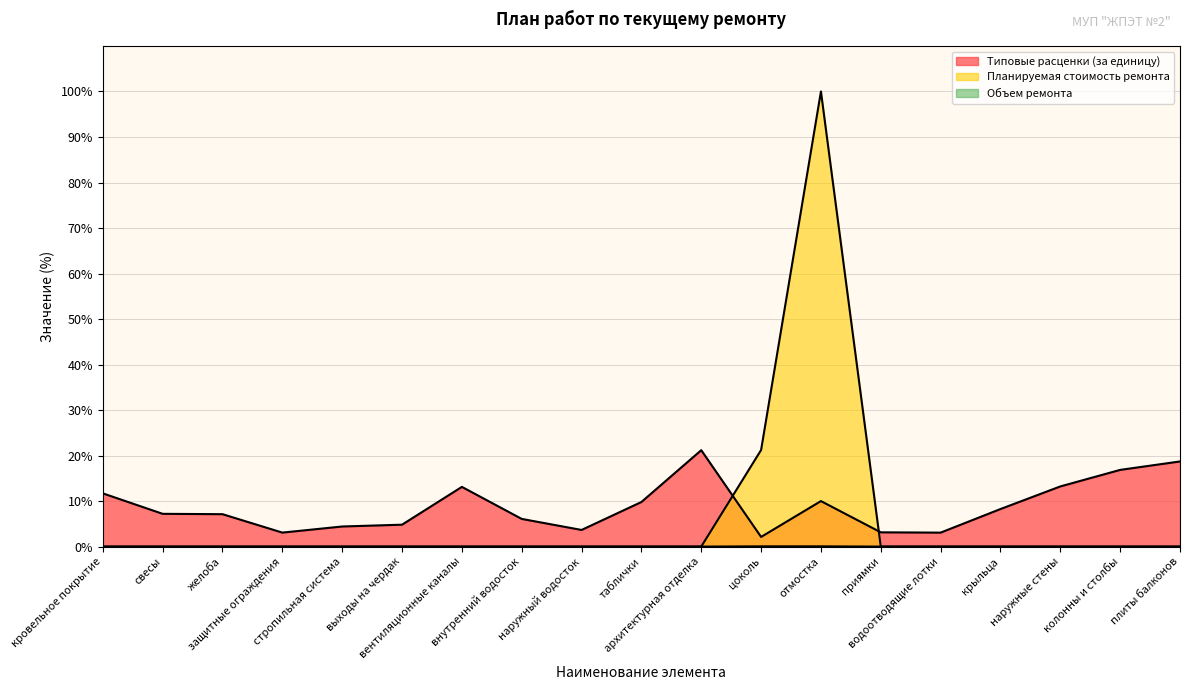

At which label does Объем ремонта reach its minimum?

кровельное покрытие